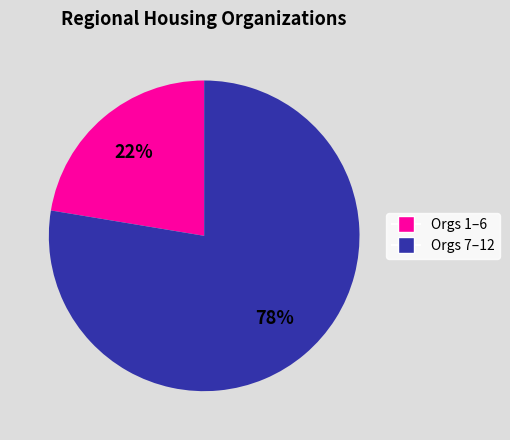

Is there a majority slice in this chart?

Yes